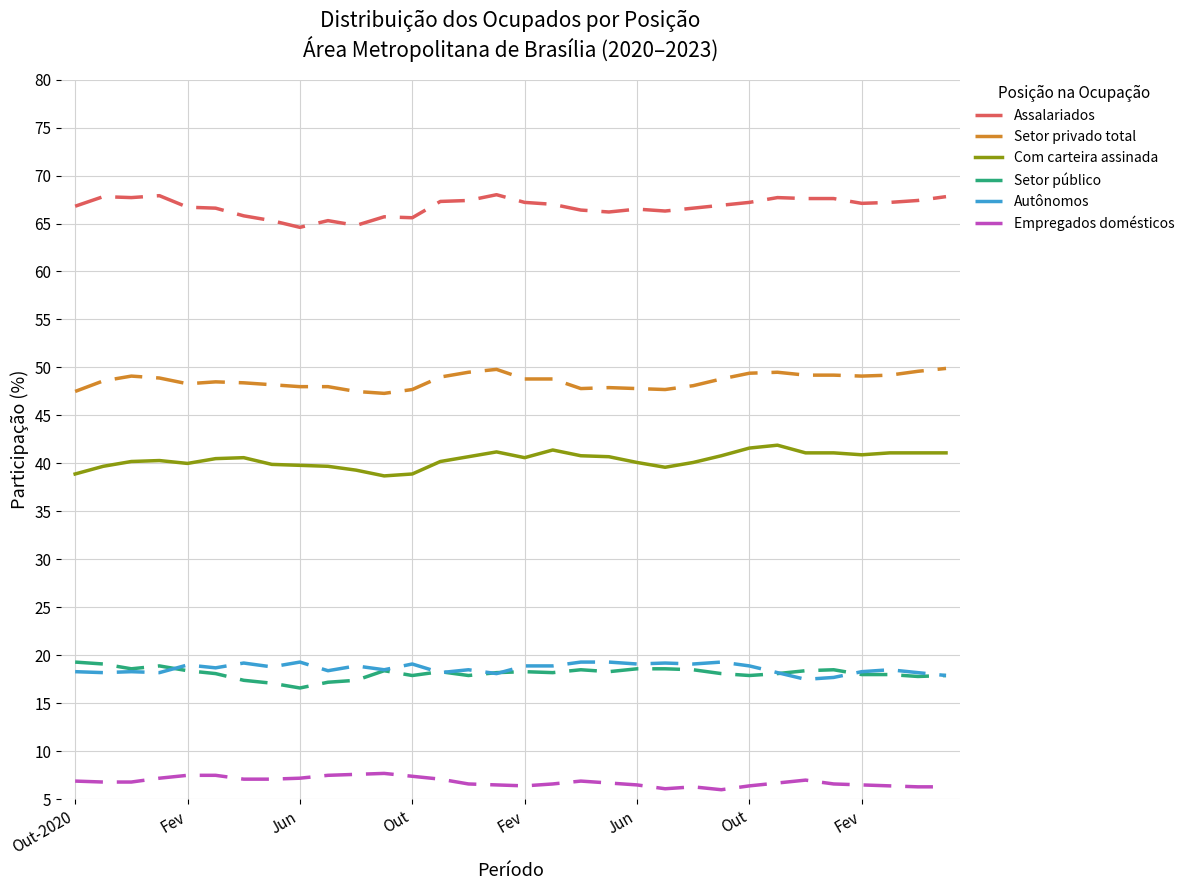

True or false: Assalariados and Autônomos intersect in this chart.

False